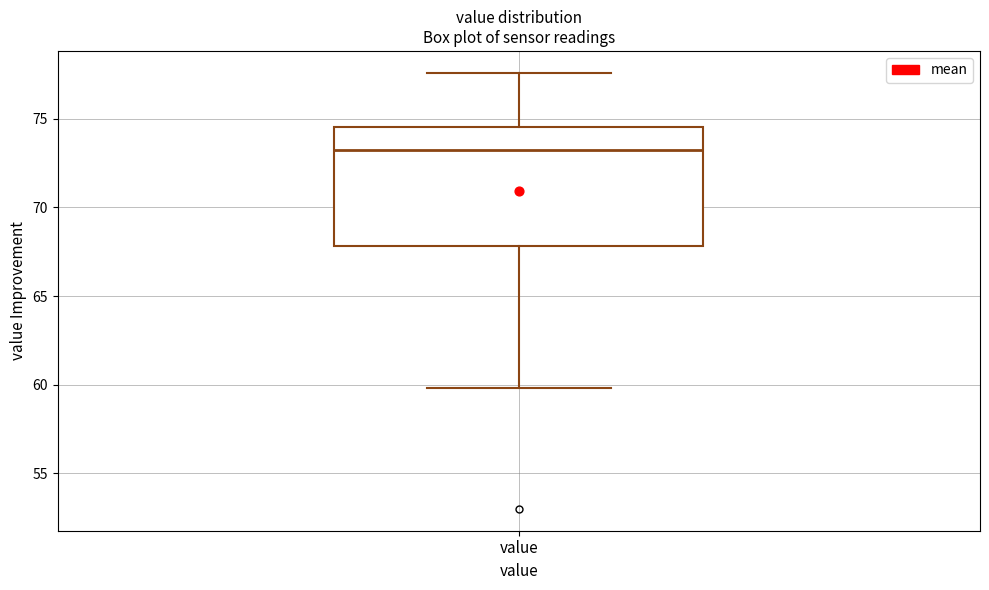

Read this box plot against the y-axis: the position of the median line, the range covered by the box, and the ends of both whiskers. The values are not printed on the chart, so give them approximately, as read against the axis.

median 73.5, box 68.0 to 74.5, whiskers 60.0 to 77.5